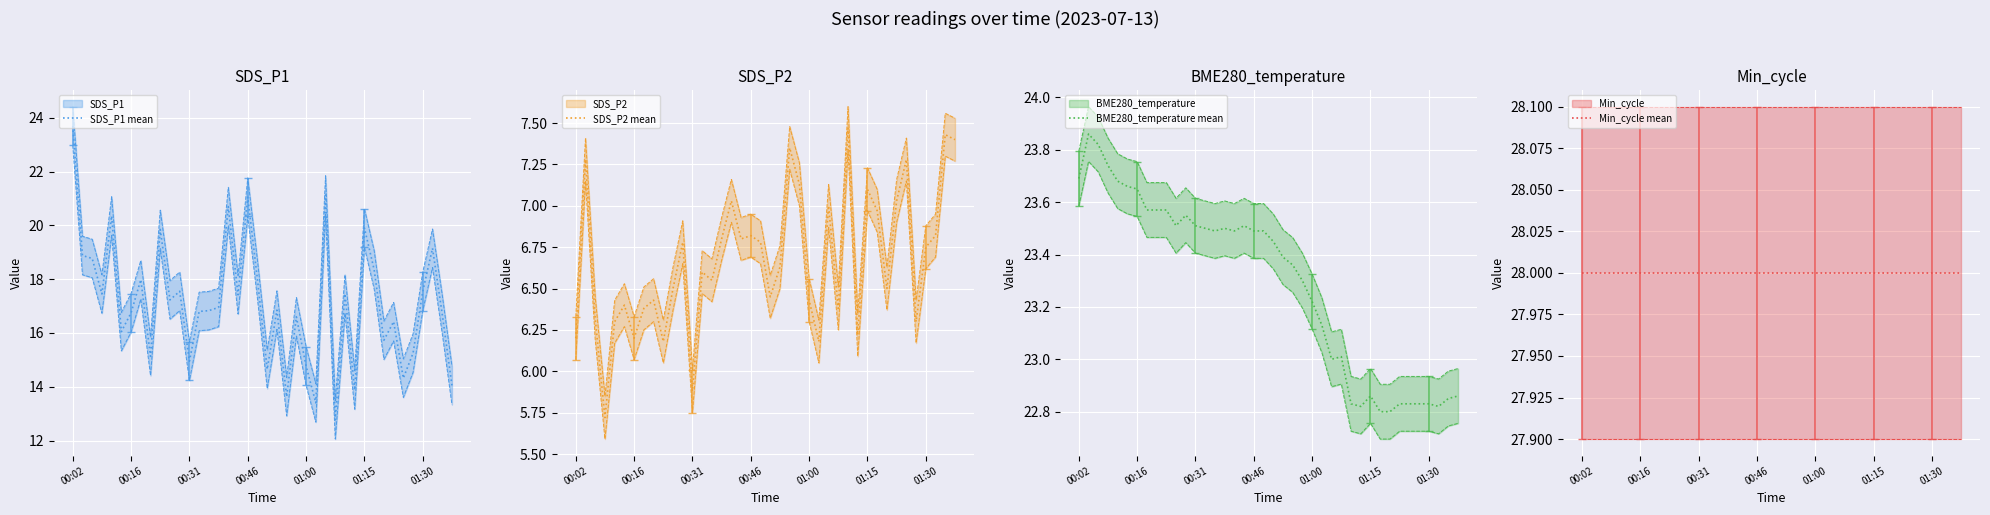

At which category does the chart reach its peak across all series?

00:02